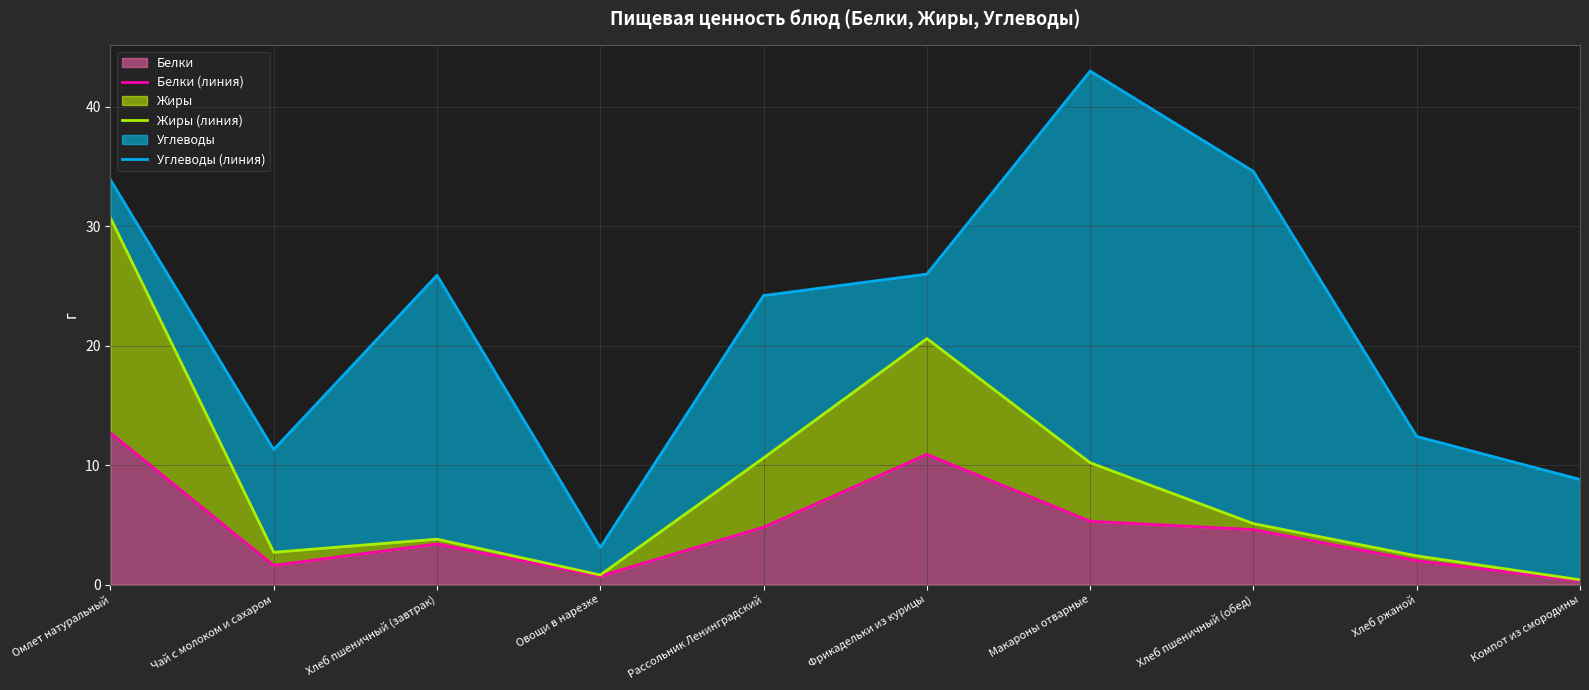

Where does the Белки (линия) series first go above 4?

Омлет натуральный